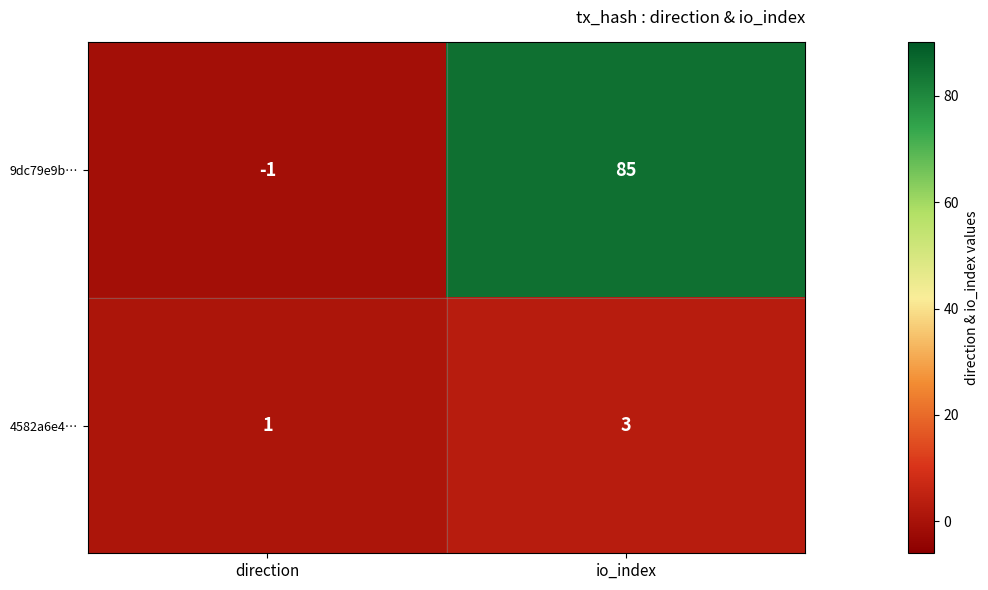

Rank the series by their average value, from lowest to highest.

4582a6e4…, 9dc79e9b…